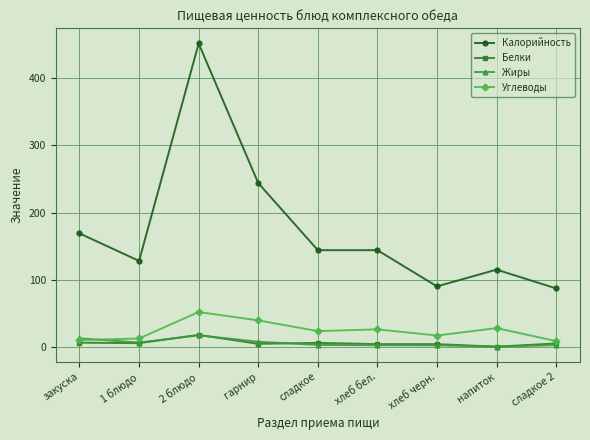

Which series has the largest total across all categories?

Калорийность